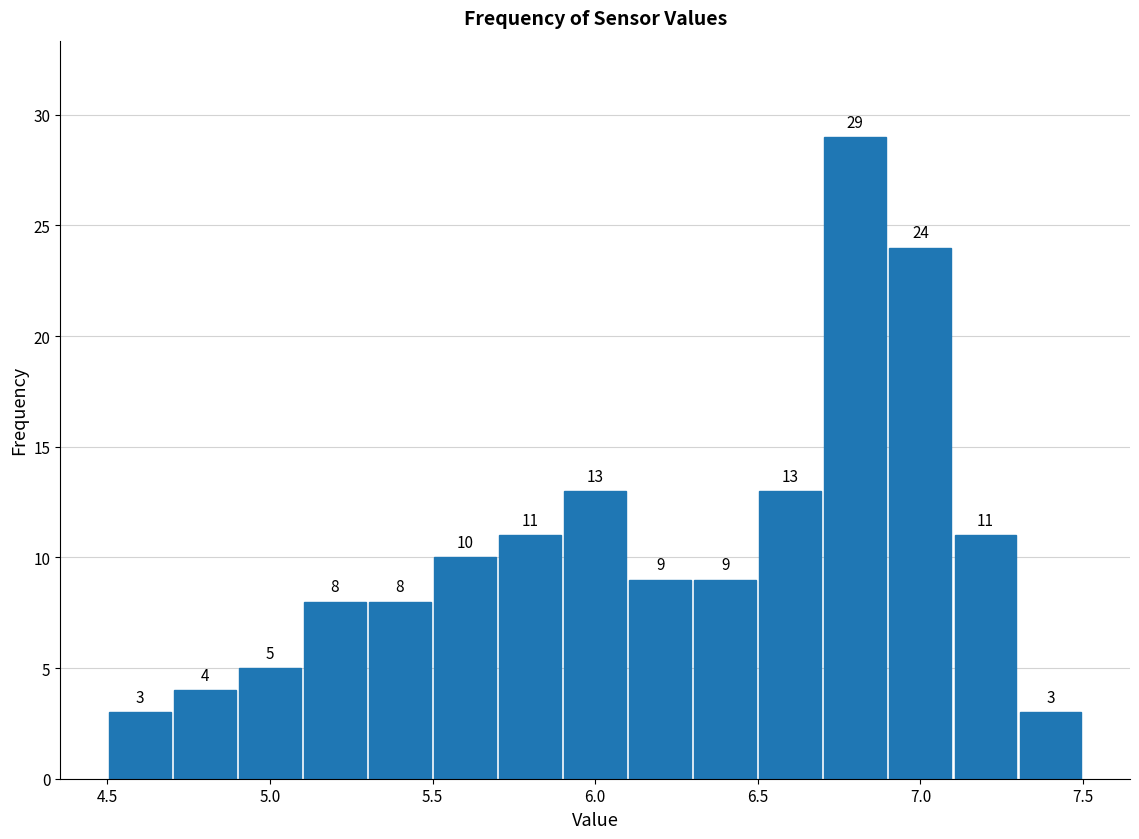

Reading left to right, list every bar in this chart as the range it spans on the x-axis followed by its height.

4.5 to 4.7: 3
4.7 to 4.9: 4
4.9 to 5.1: 5
5.1 to 5.3: 8
5.3 to 5.5: 8
5.5 to 5.7: 10
5.7 to 5.9: 11
5.9 to 6.1: 13
6.1 to 6.3: 9
6.3 to 6.5: 9
6.5 to 6.7: 13
6.7 to 6.9: 29
6.9 to 7.1: 24
7.1 to 7.3: 11
7.3 to 7.5: 3